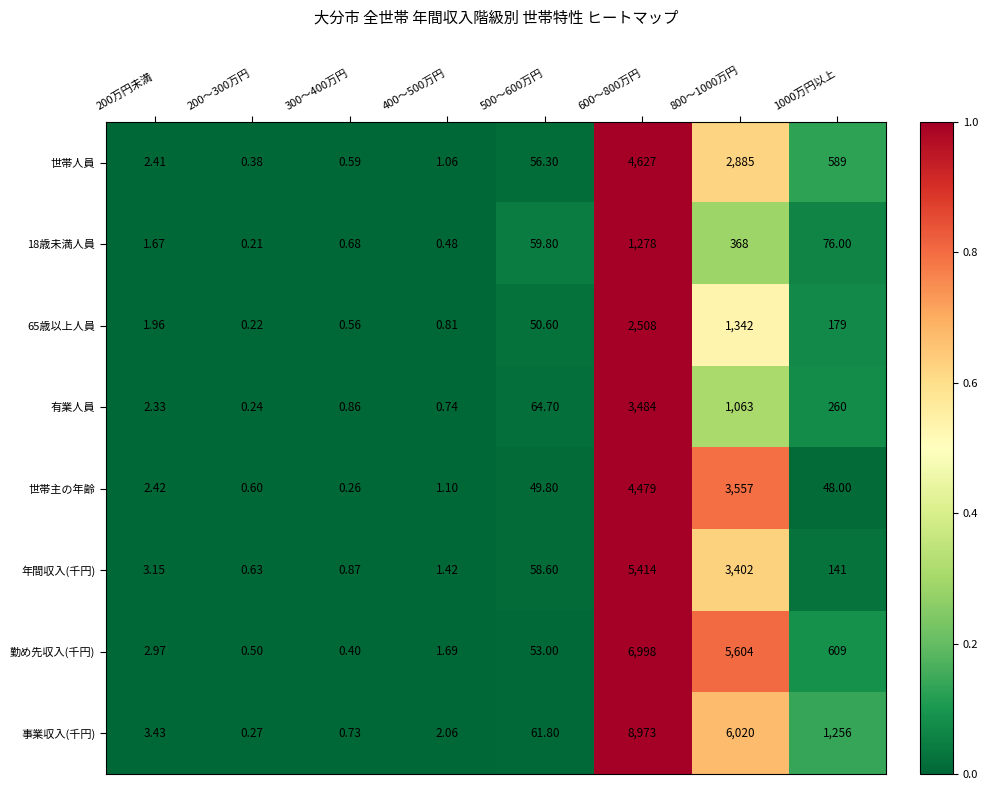

Which series has the widest spread of values?

事業収入(千円)